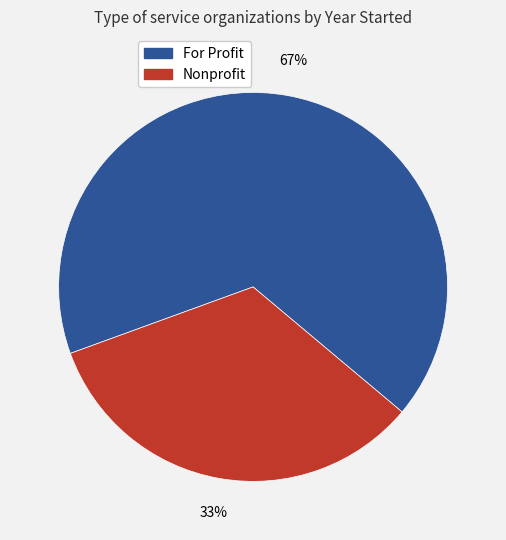

Does any single category account for the majority?

Yes